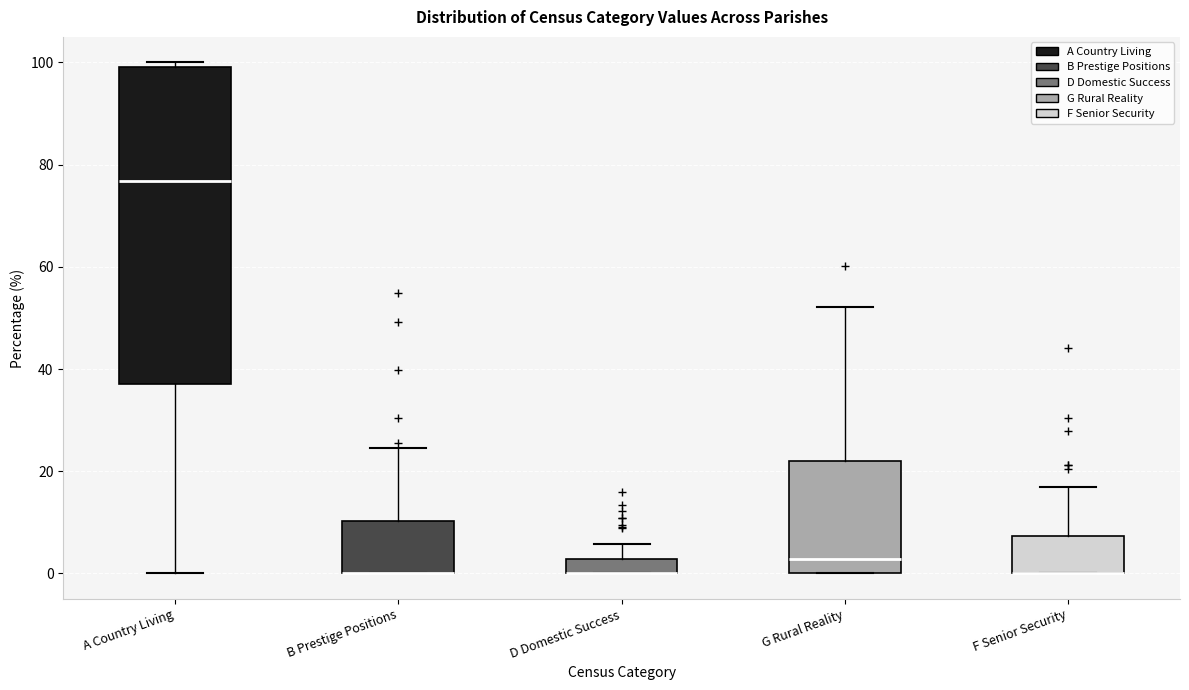

Which box is the tallest, from its lower edge to its upper edge?

A Country Living